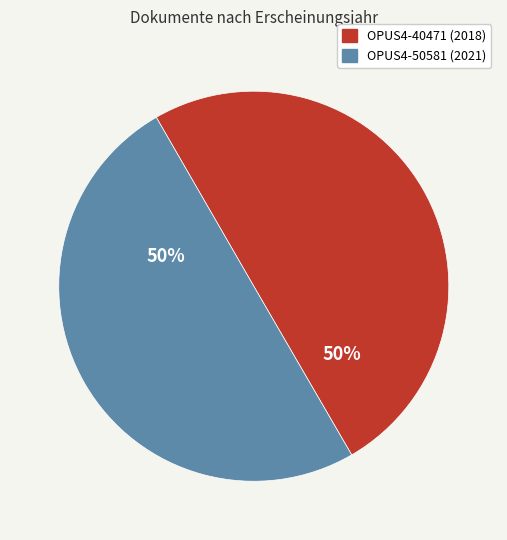

To the nearest percent, what portion does OPUS4-40471 represent?

50%